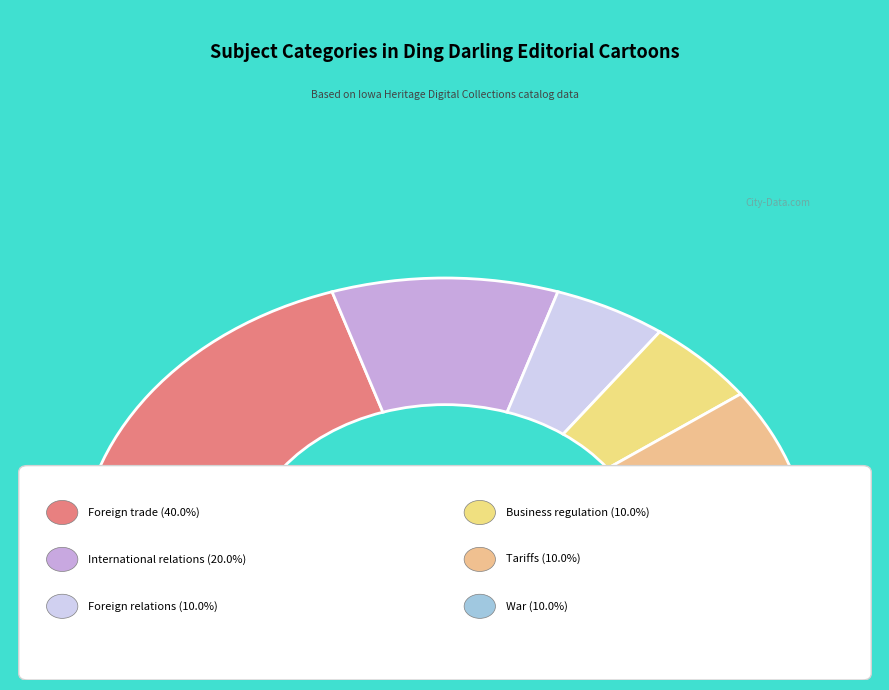

What percentage is NOT represented by Foreign relations?

90.0%